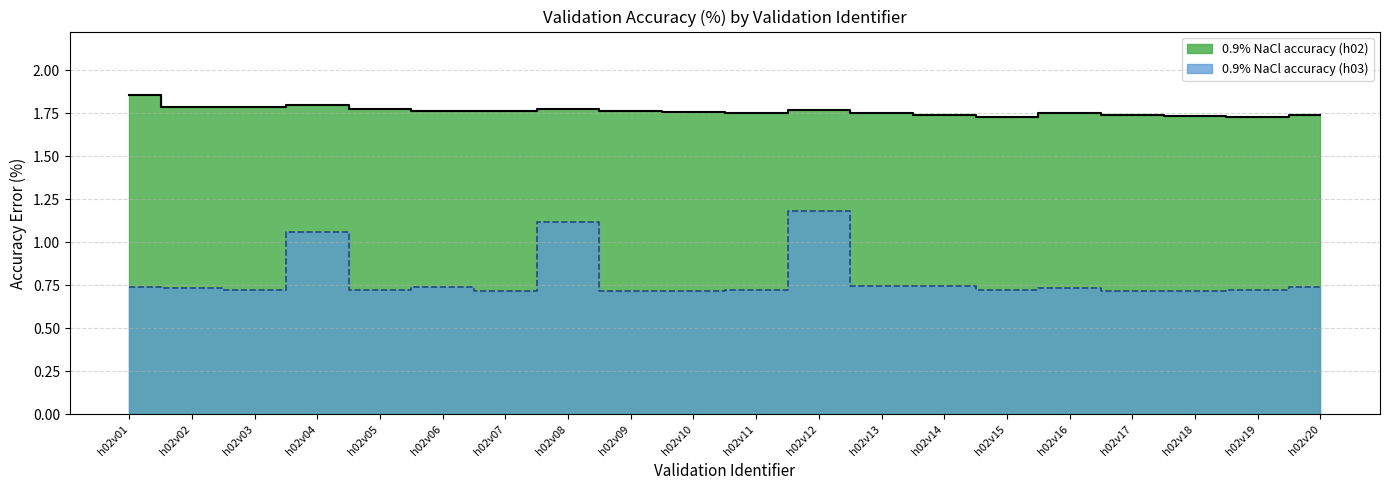

Reading right to left, list all the values displayed in this chart.

0.9% NaCl accuracy (h02): 1.7	1.7	1.7	1.7	1.8	1.7	1.7	1.8	1.8	1.8	1.8	1.8	1.8	1.8	1.8	1.8	1.8	1.8	1.8	1.9
0.9% NaCl accuracy (h03): 0.7	0.7	0.7	0.7	0.7	0.7	0.7	0.7	1.2	0.7	0.7	0.7	1.1	0.7	0.7	0.7	1.1	0.7	0.7	0.7